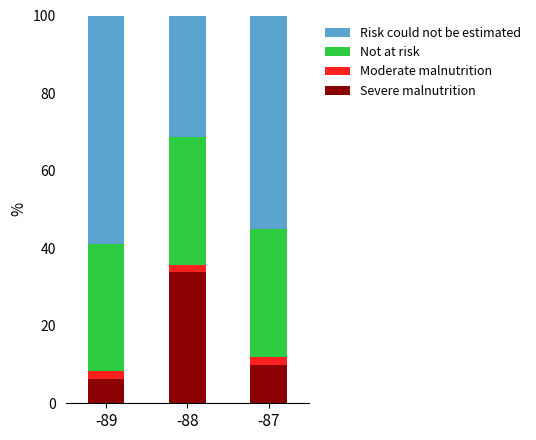

What is the maximum value for Severe malnutrition?

33.8